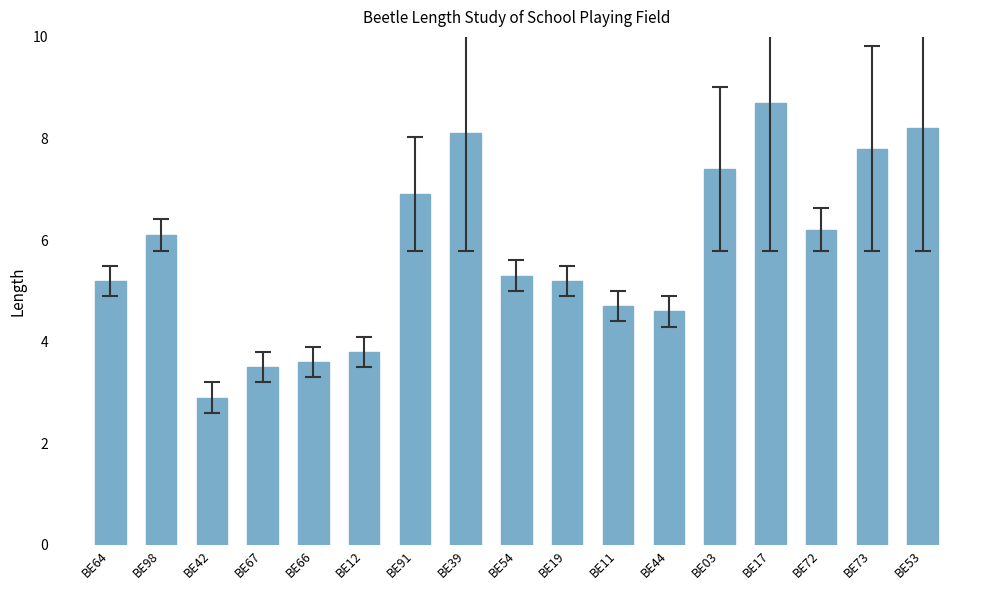

Is it true that the value at BE42 is 1.7?

False